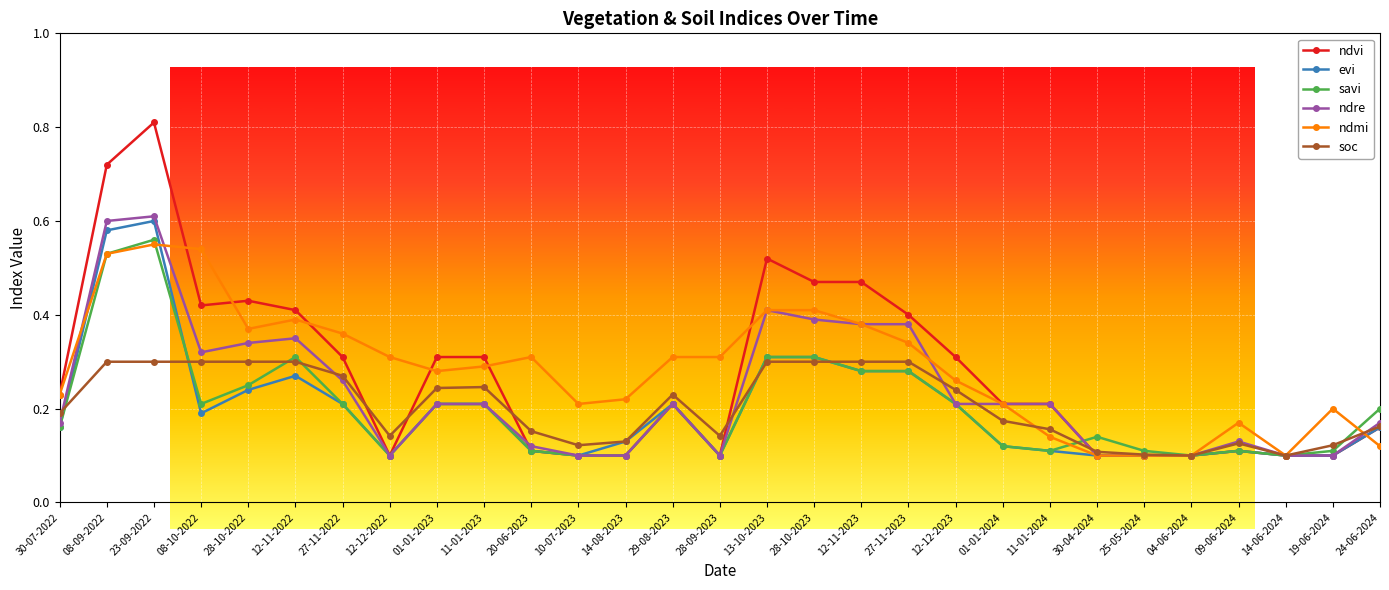

What is the total value across all series at 27-11-2022?

1.6